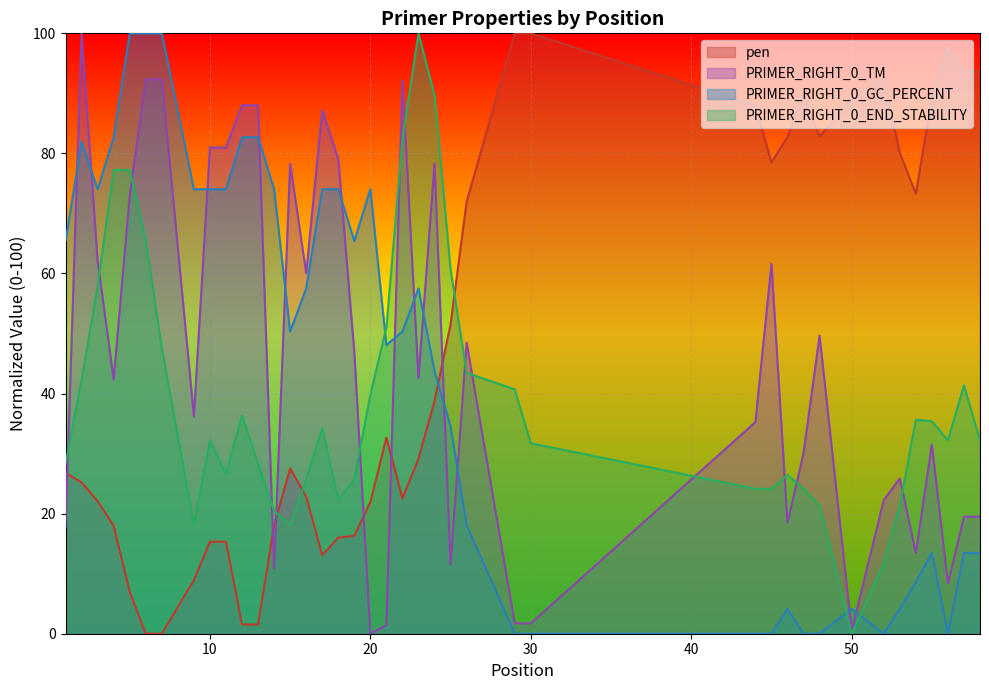

How many times do PRIMER_RIGHT_0_GC_PERCENT and PRIMER_RIGHT_0_TM cross each other?

13